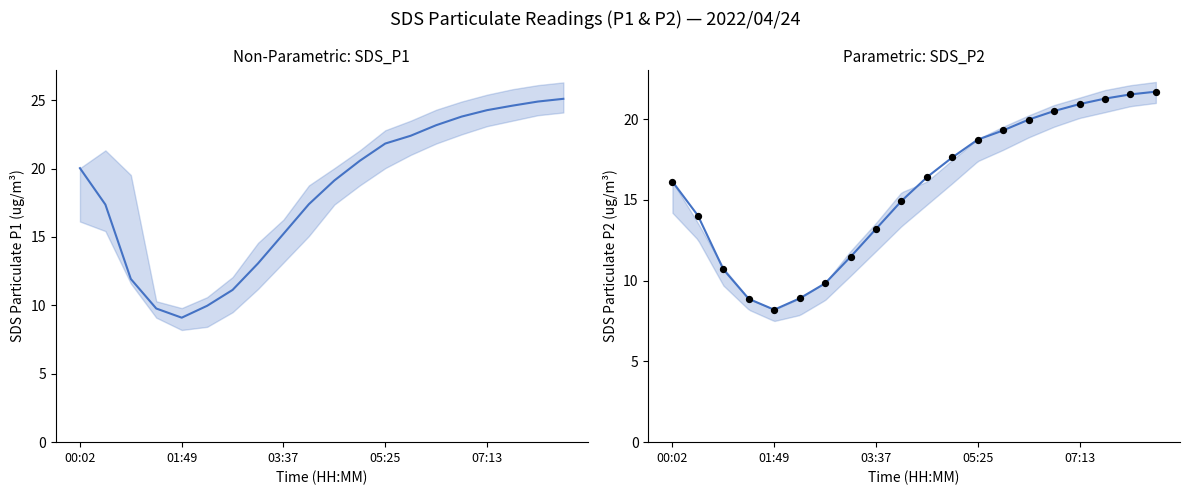

What is the total value across all series at 03:10?

24.5